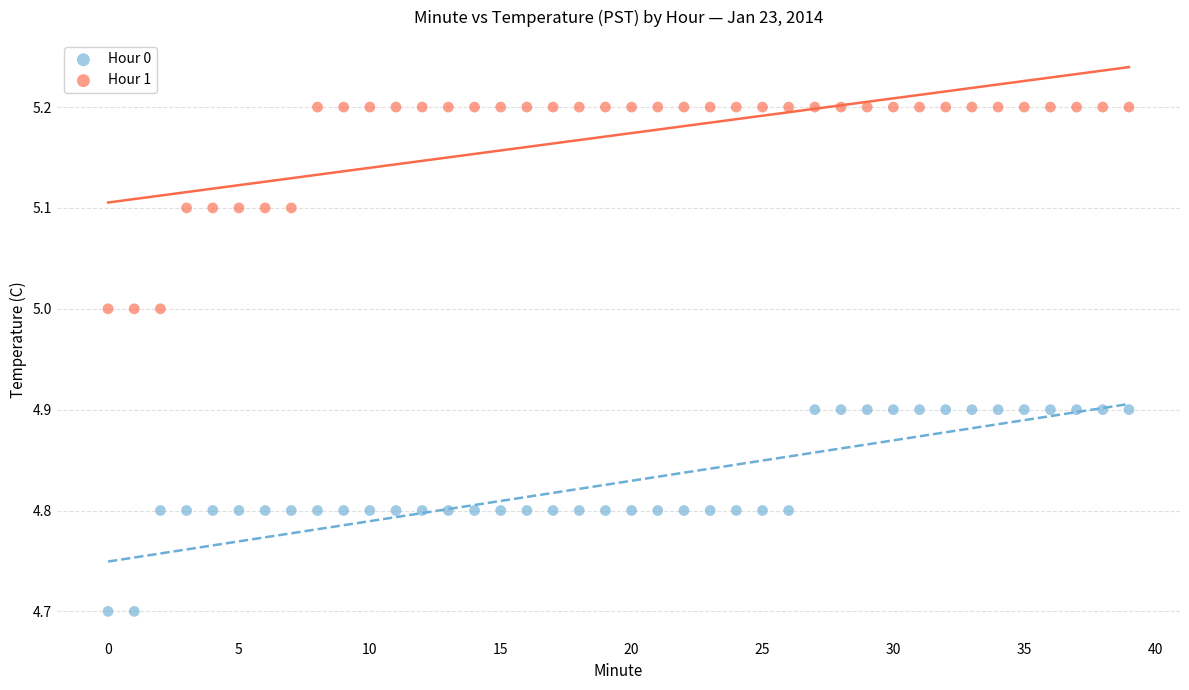

Which series contains the highest Y value?

Hour 1